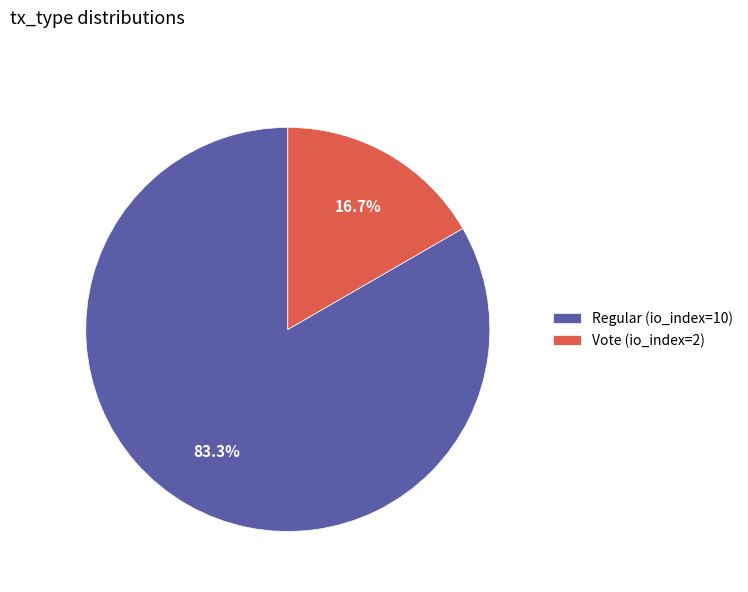

To the nearest percent, what is the difference between the Regular (io_index=10) and Vote (io_index=2) slice percentages?

67%